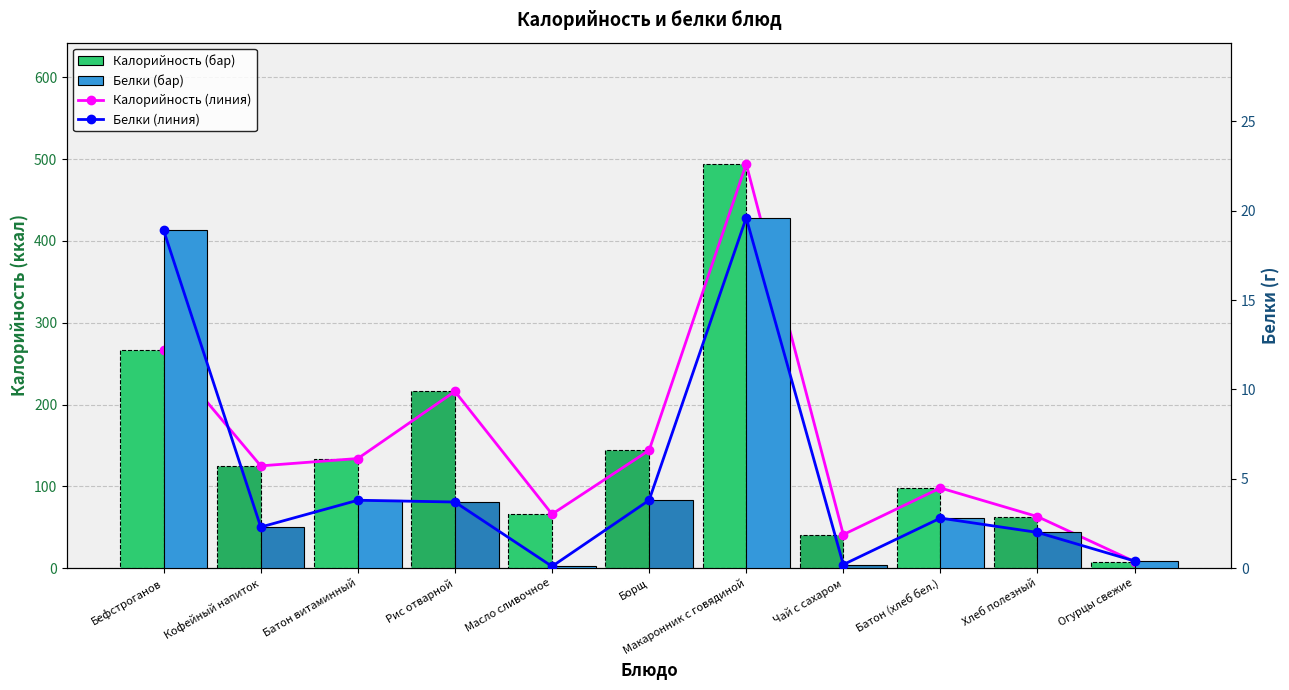

What is the difference between the highest and lowest values at Батон витаминный?

130.2